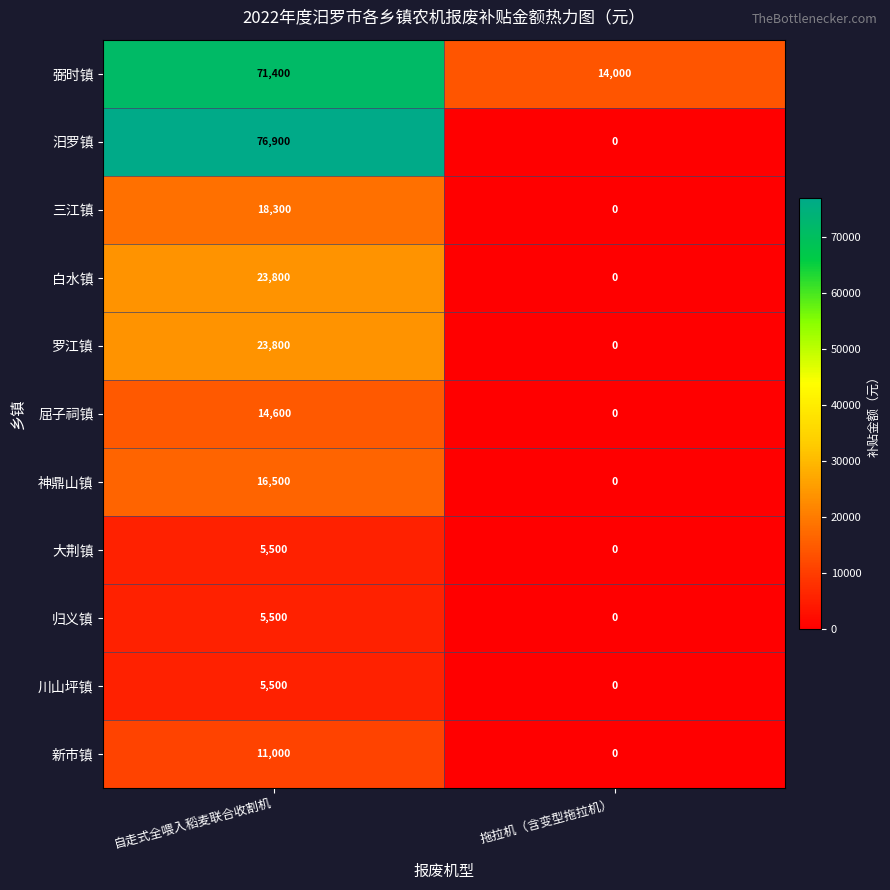

The value of 汨罗镇 at 拖拉机（含变型拖拉机） is 0. True or false?

True